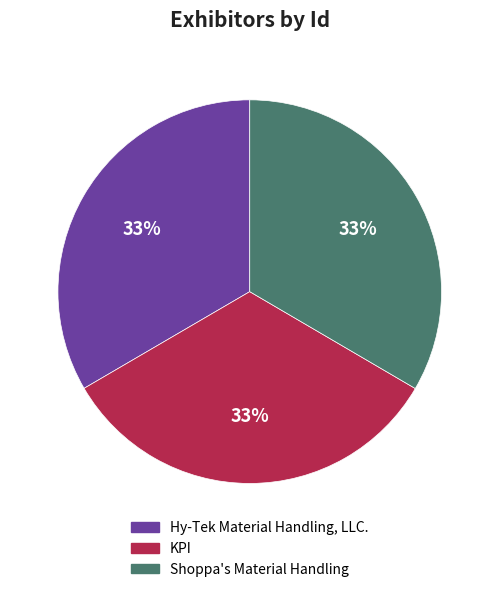

The KPI slice represents 33% of the pie. True or false?

True